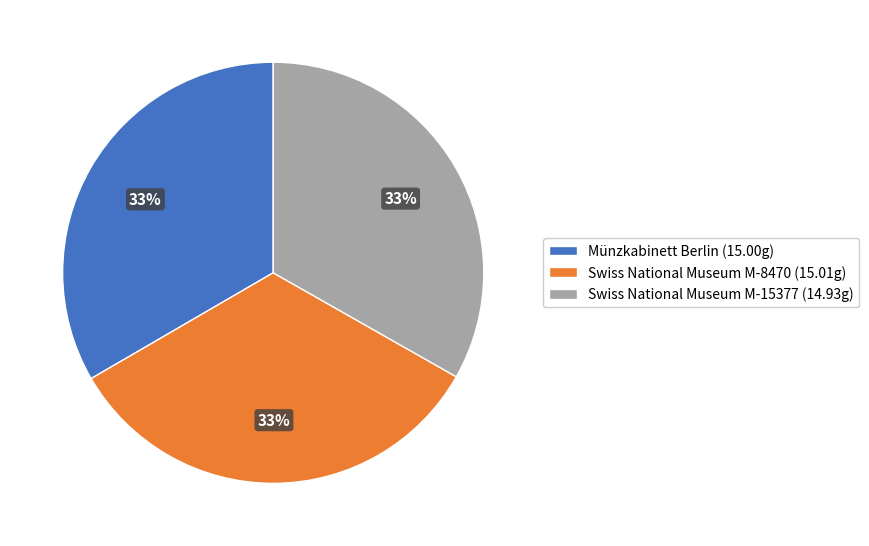

To the nearest percent, what is the average slice percentage?

33%